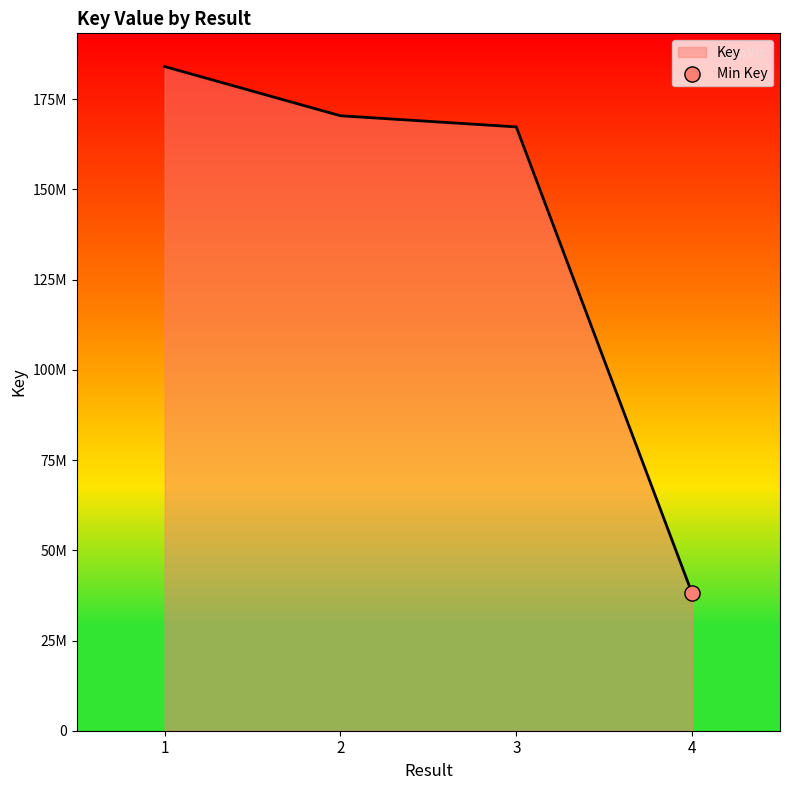

Which has a higher value, 2 or 1?

1